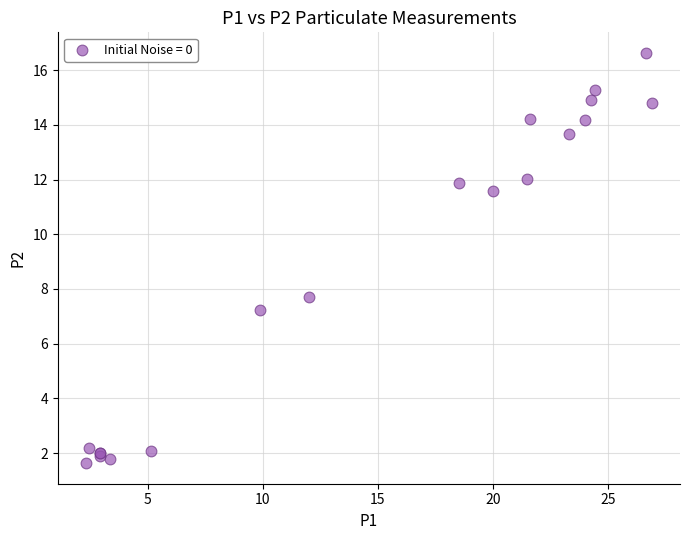

What Y value in the scatter plot is closest to 9?

7.7